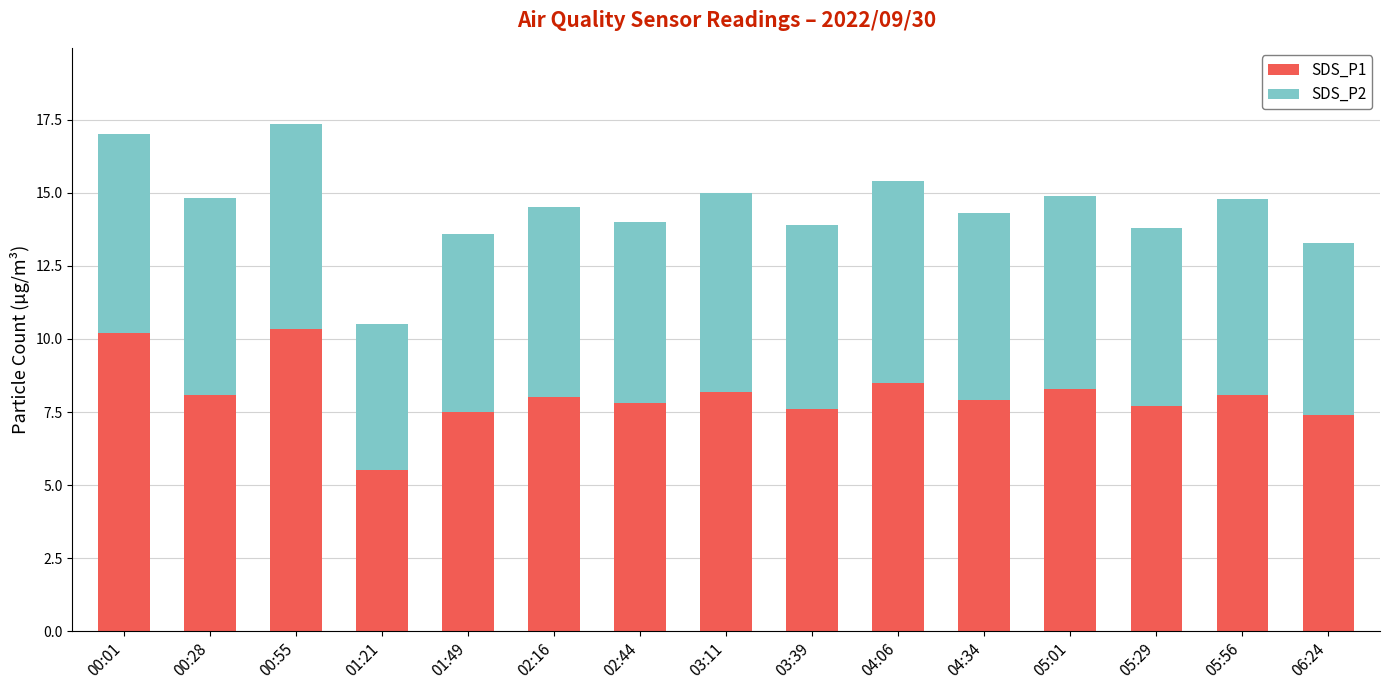

Does the chart contain stacked bars?

Yes